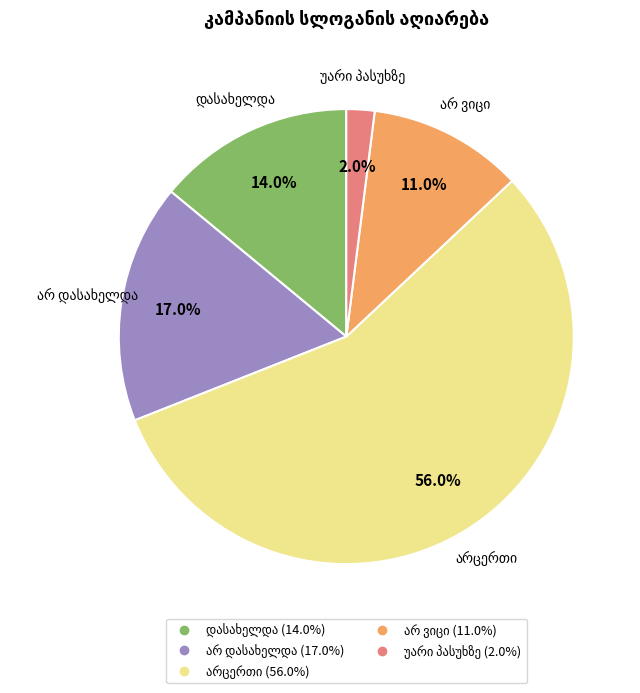

Does any single category account for the majority?

Yes